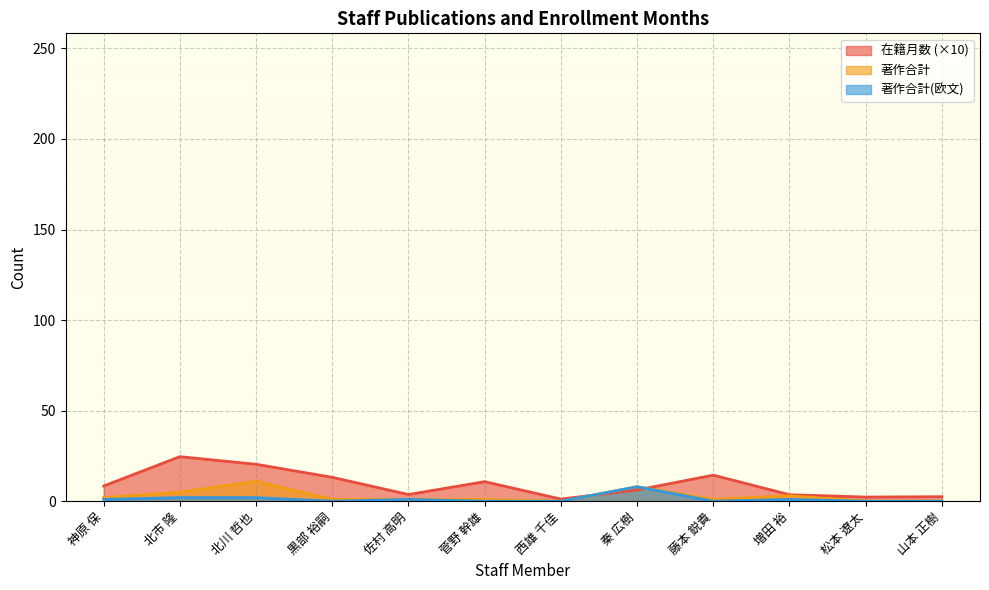

Count the 著作合計(欧文) values in the range 0 to 2.

11